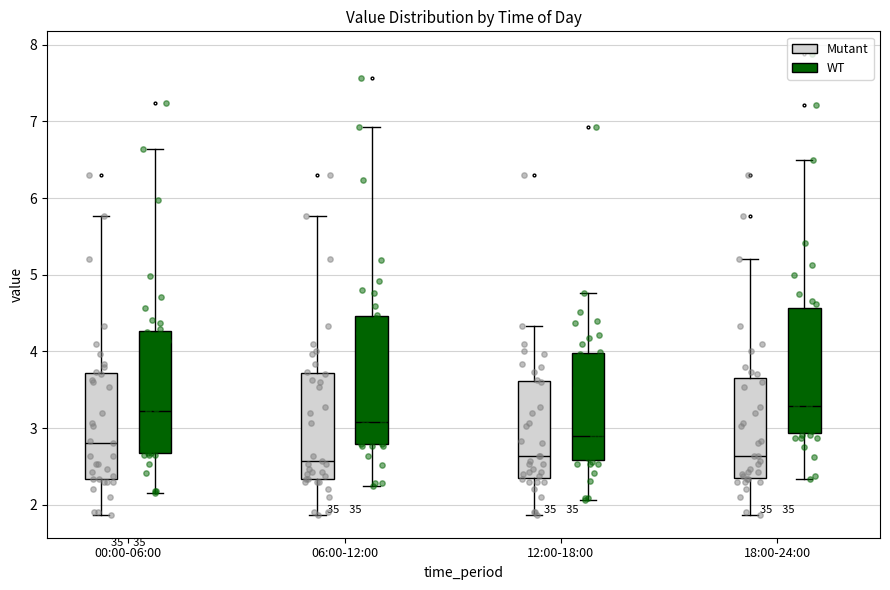

Reading left to right, read every box against the y-axis: the position of its median line, the range the box covers, and the ends of its whiskers. The values are not printed on the chart, so give them approximately, as read against the axis.

00:00-06:00 (Mutant): median 2.8, box 2.3 to 3.7, whiskers 1.9 to 5.8
00:00-06:00 (WT): median 3.2, box 2.7 to 4.3, whiskers 2.2 to 6.6
06:00-12:00 (Mutant): median 2.6, box 2.3 to 3.7, whiskers 1.9 to 5.8
06:00-12:00 (WT): median 3.1, box 2.8 to 4.5, whiskers 2.2 to 6.9
12:00-18:00 (Mutant): median 2.6, box 2.4 to 3.6, whiskers 1.9 to 4.3
12:00-18:00 (WT): median 2.9, box 2.6 to 4.0, whiskers 2.1 to 4.8
18:00-24:00 (Mutant): median 2.6, box 2.4 to 3.7, whiskers 1.9 to 5.2
18:00-24:00 (WT): median 3.3, box 2.9 to 4.6, whiskers 2.3 to 6.5